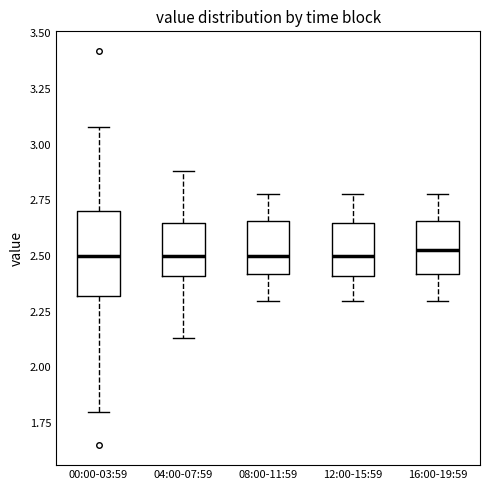

Comparing the boxes themselves (not the whiskers), which one is the tallest?

00:00-03:59